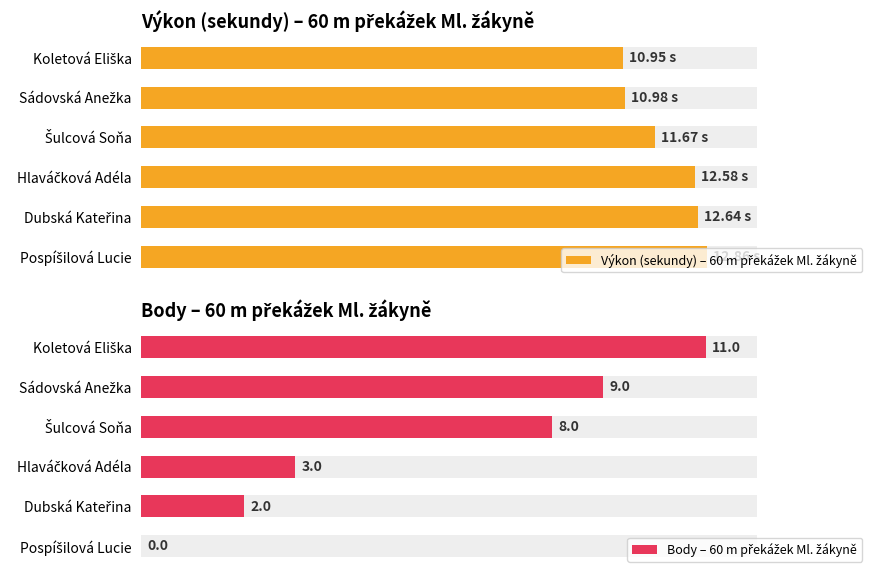

The value of Výkon (sekundy) – 60 m překážek Ml. žákyně at Hlaváčková Adéla is 12.6. True or false?

True